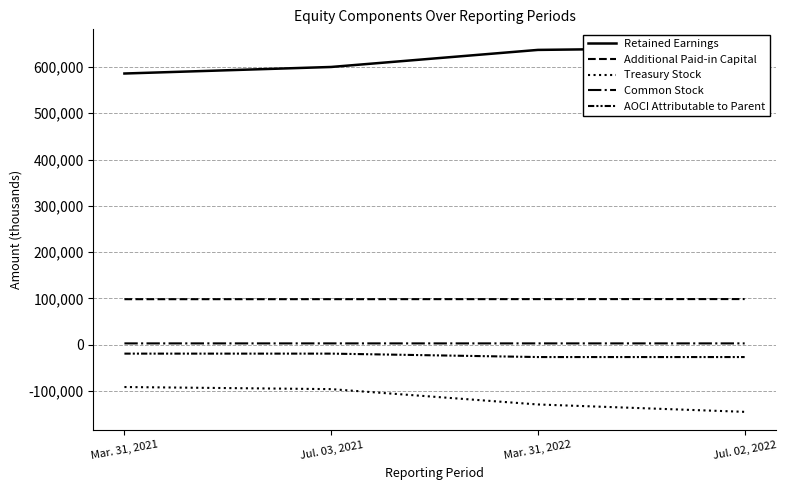

Between Mar. 31, 2022 and Mar. 31, 2021, which is larger?

Mar. 31, 2022